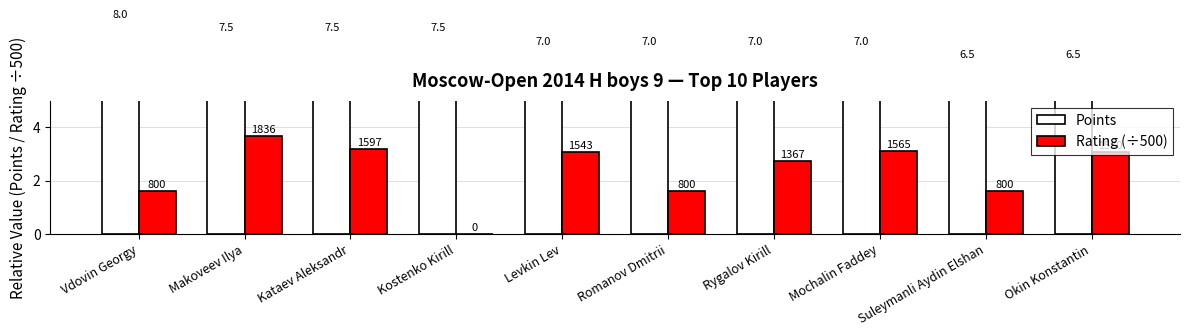

What is the value of the Points bar at the 3rd from the left?

7.5